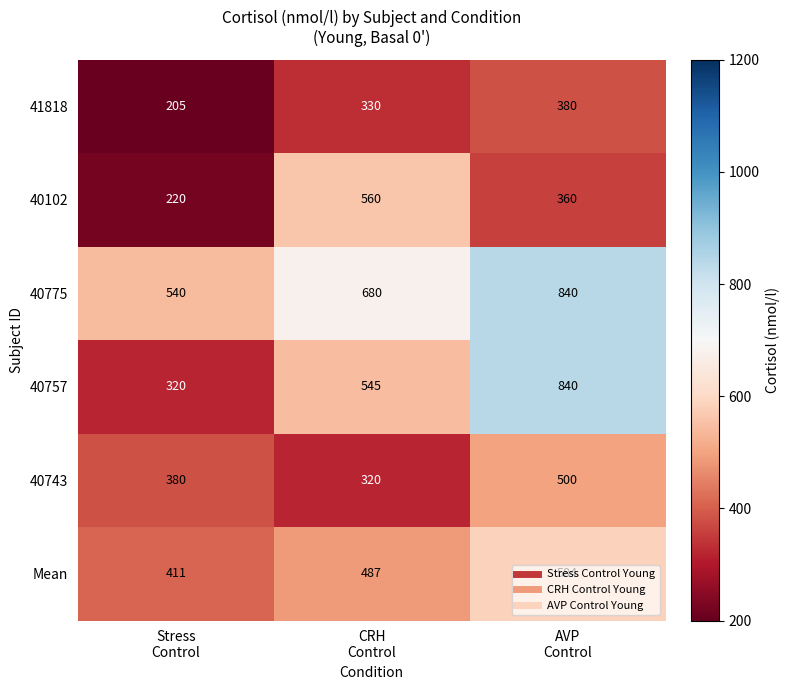

What is the difference between the maximum and minimum values in the 40757 series?

520